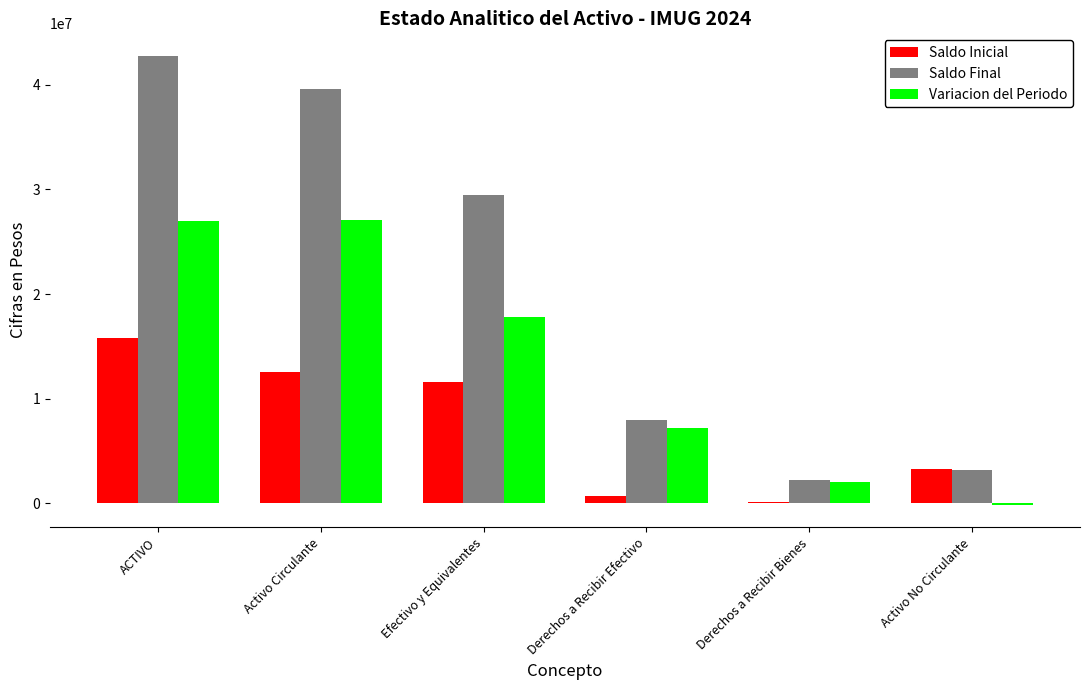

Does the chart contain stacked bars?

No